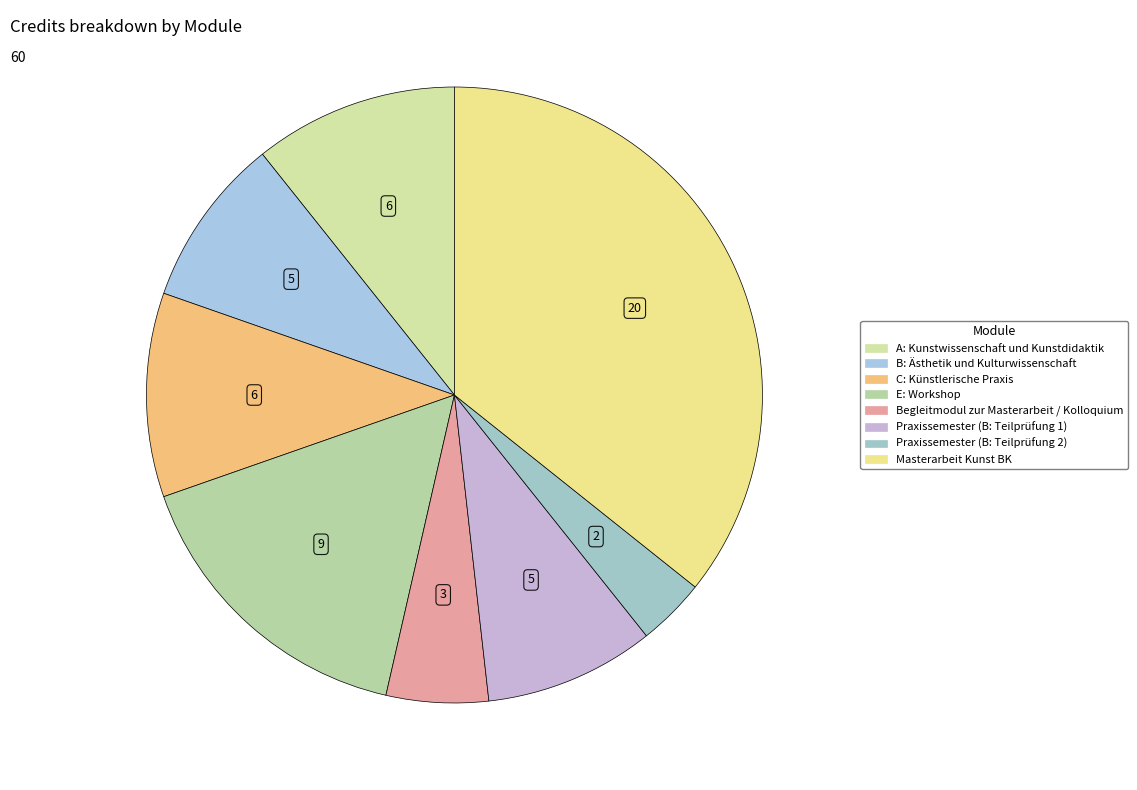

Combined, what portion of the pie is C: Künstlerische Praxis and E: Workshop?

26.8%